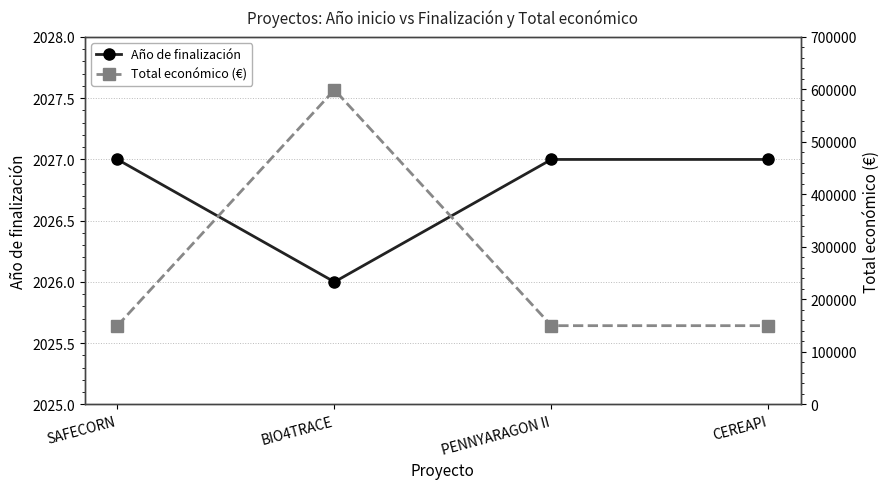

True or false: Total económico (€) has a value of 150000 at CEREAPI.

True